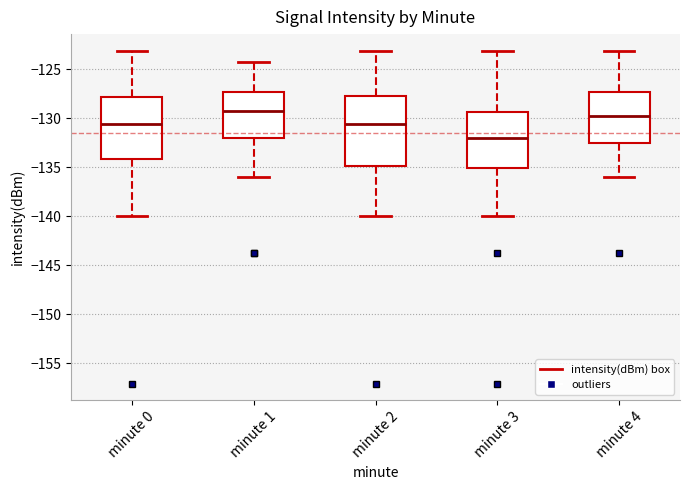

Which box is the tallest, from its lower edge to its upper edge?

minute 2